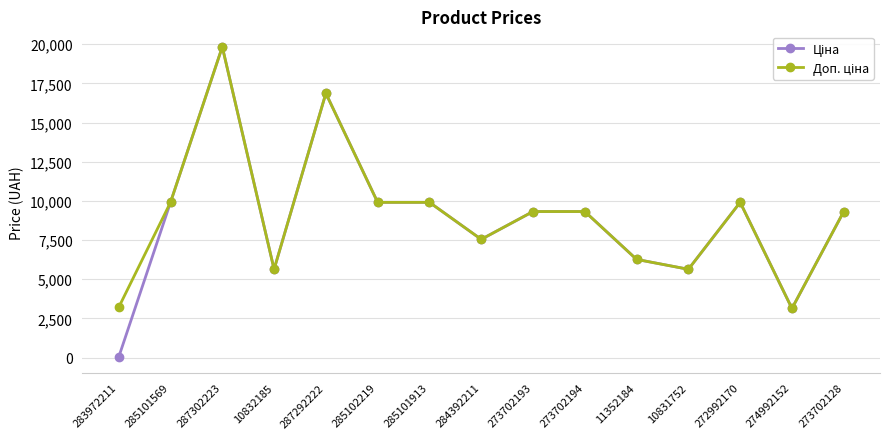

What is the total value across all series at 11352184?

12533.4